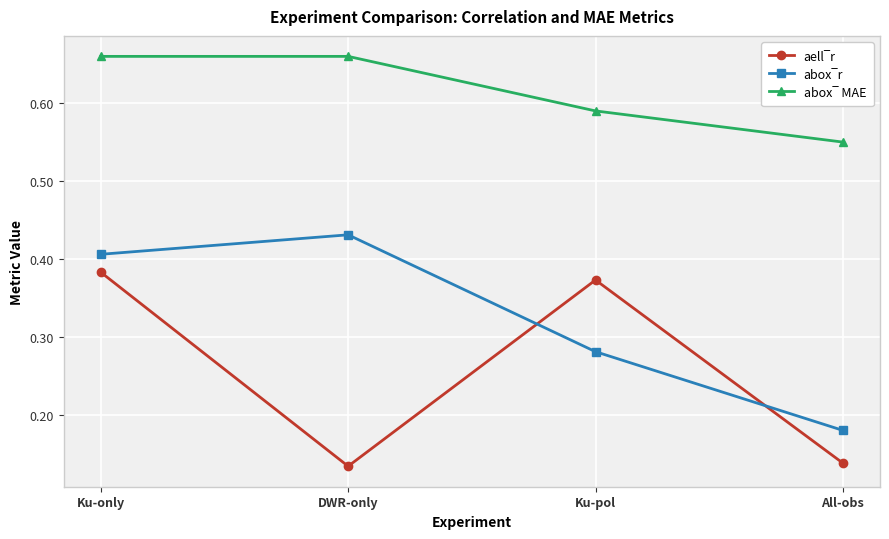

Count the number of categories in the chart.

4